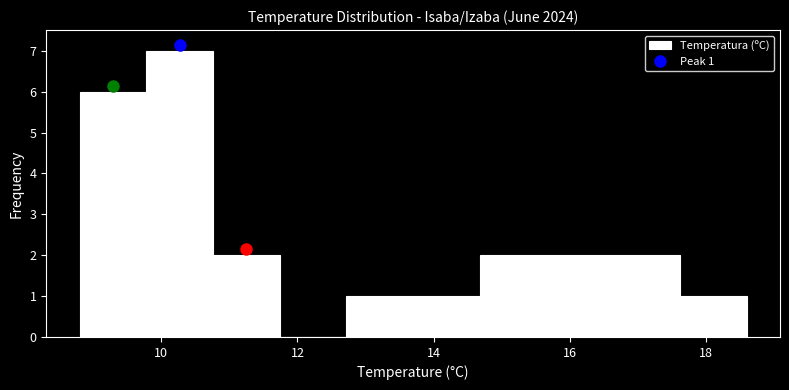

Which range on the x-axis has the tallest bar?

9.78 to 10.76